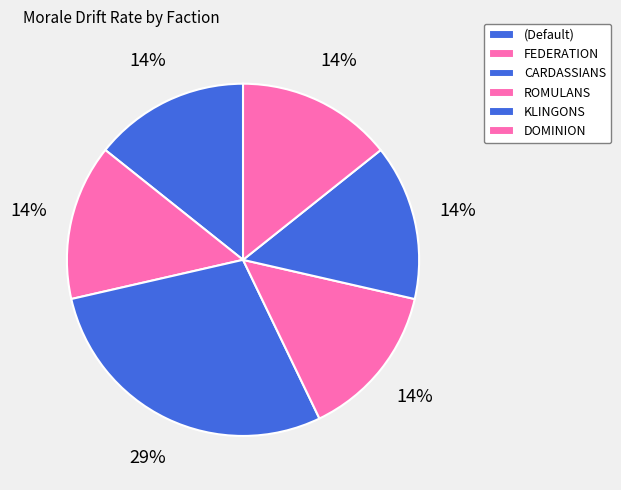

Count the number of slices in the pie.

6